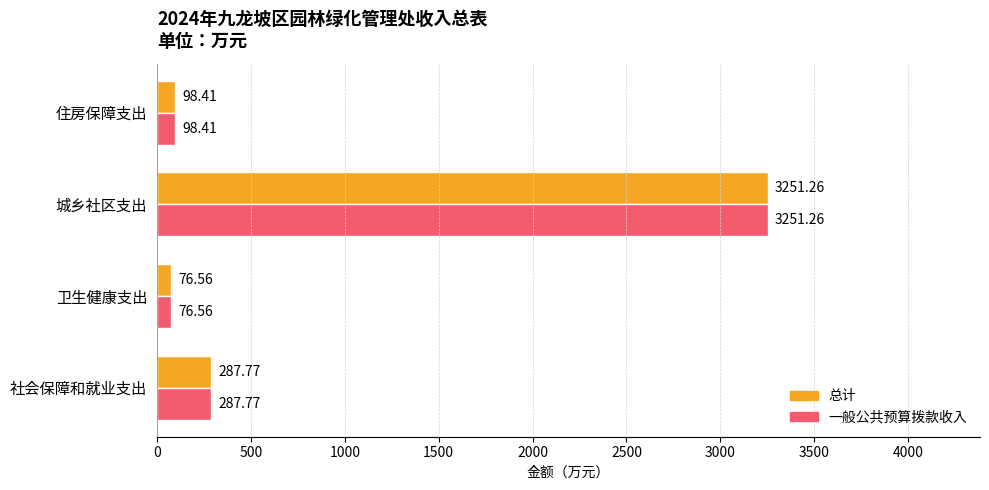

Rank the categories by 总计 value from highest to lowest.

城乡社区支出, 社会保障和就业支出, 住房保障支出, 卫生健康支出